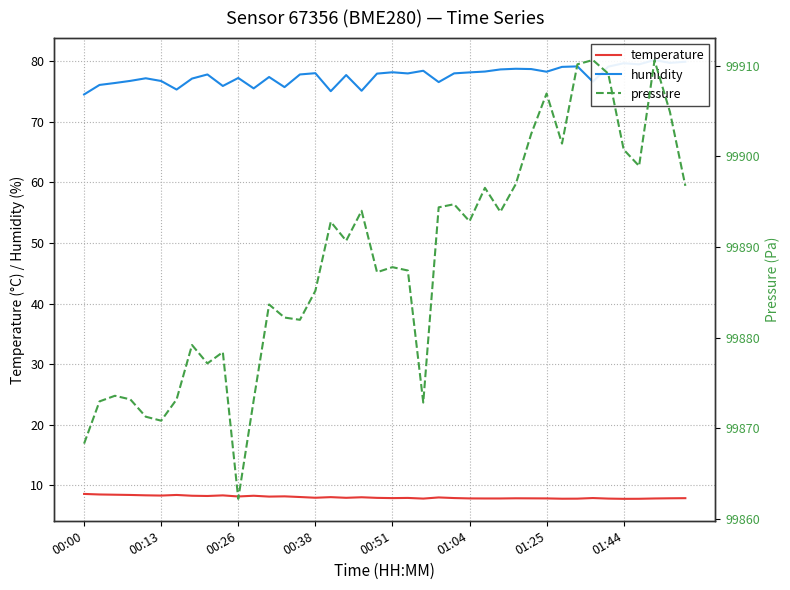

What is the minimum value for temperature?

7.8